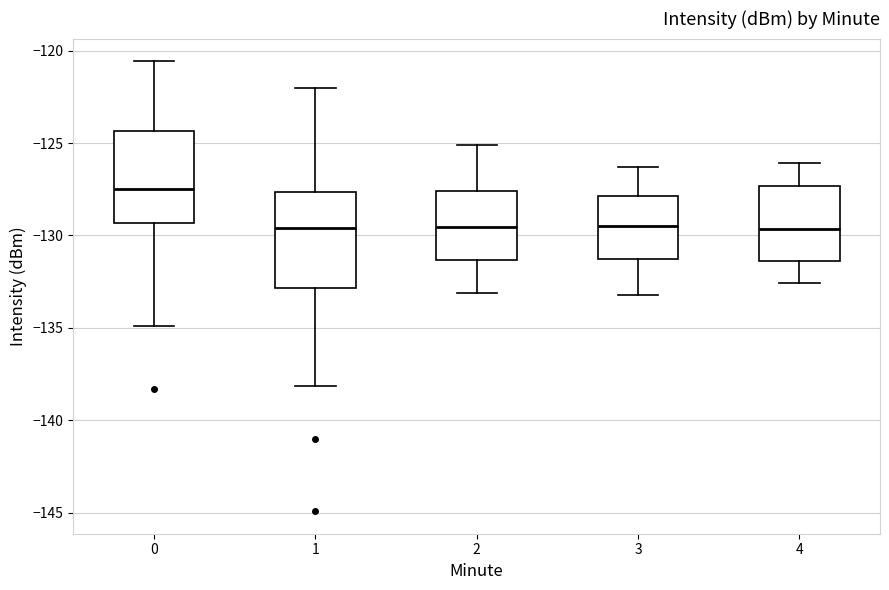

Reading left to right, transcribe this box plot: for each box, give where its median line is, the range the box spans, and where its two whiskers end, as read against the y-axis. The values are not printed on the chart, so give them approximately, as read against the axis.

0: median -127.5, box -129.5 to -124.5, whiskers -135.0 to -120.5
1: median -129.5, box -133.0 to -127.5, whiskers -138.0 to -122.0
2: median -129.5, box -131.5 to -127.5, whiskers -133.0 to -125.0
3: median -129.5, box -131.0 to -128.0, whiskers -133.0 to -126.5
4: median -129.5, box -131.5 to -127.5, whiskers -132.5 to -126.0